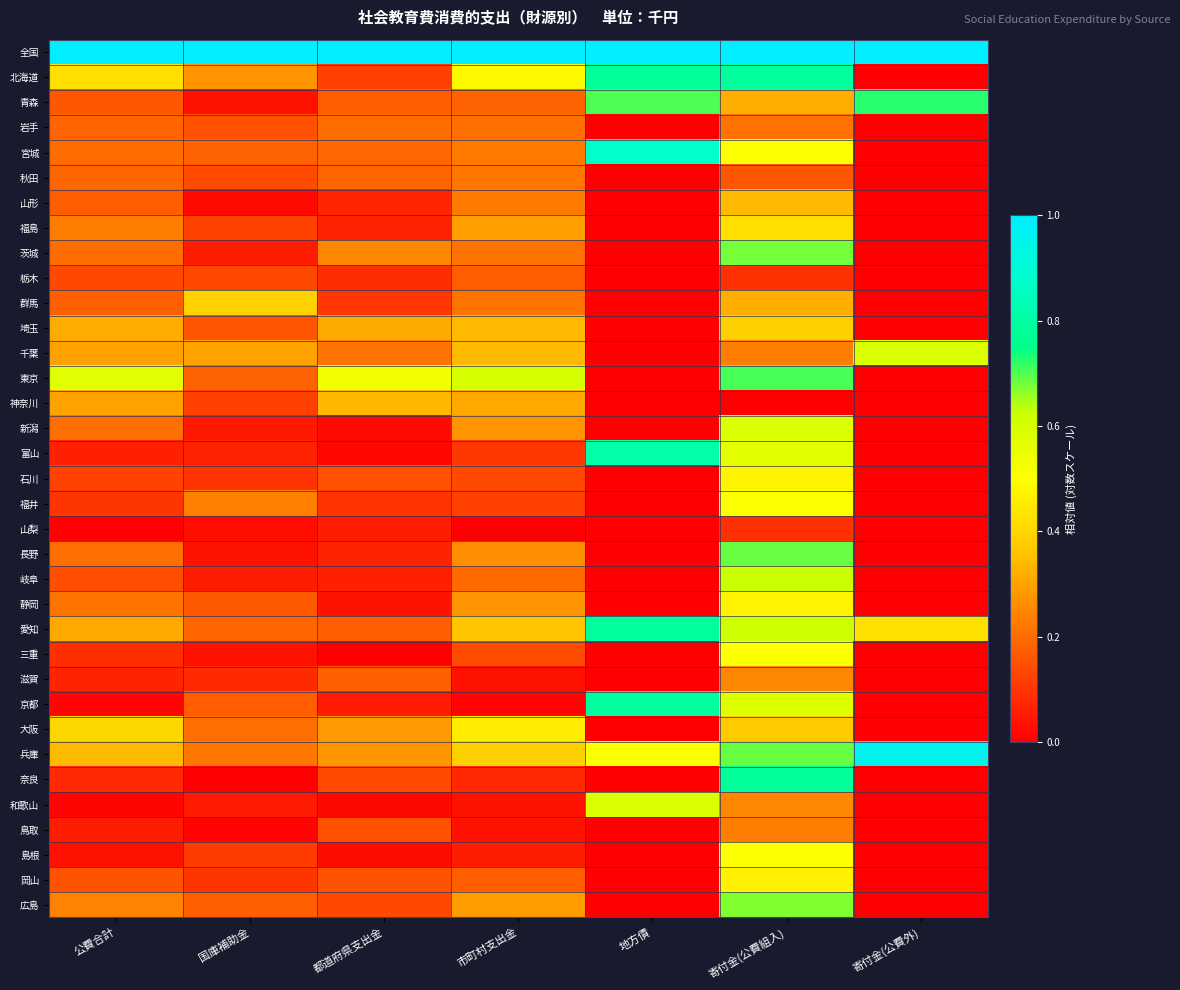

Rank the series at 公費合計 from highest to lowest value.

全国, 東京, 北海道, 大阪, 兵庫, 埼玉, 愛知, 神奈川, 千葉, 広島, 福島, 静岡, 長野, 新潟, 茨城, 宮城, 秋田, 岩手, 群馬, 山形, 青森, 岡山, 岐阜, 栃木, 石川, 福井, 三重, 奈良, 滋賀, 富山, 鳥取, 島根, 京都, 和歌山, 山梨